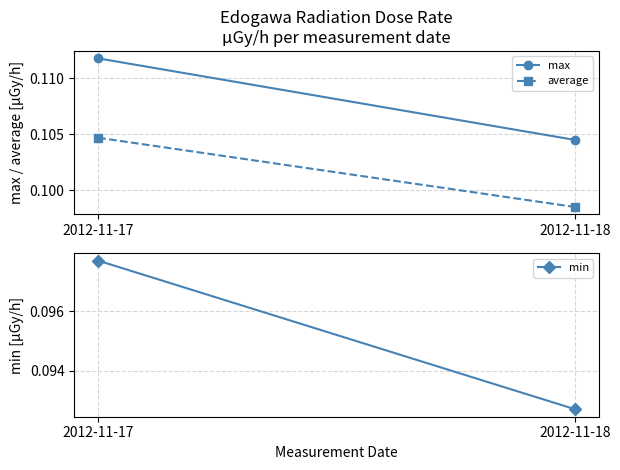

What is the average value of the max series?

0.1